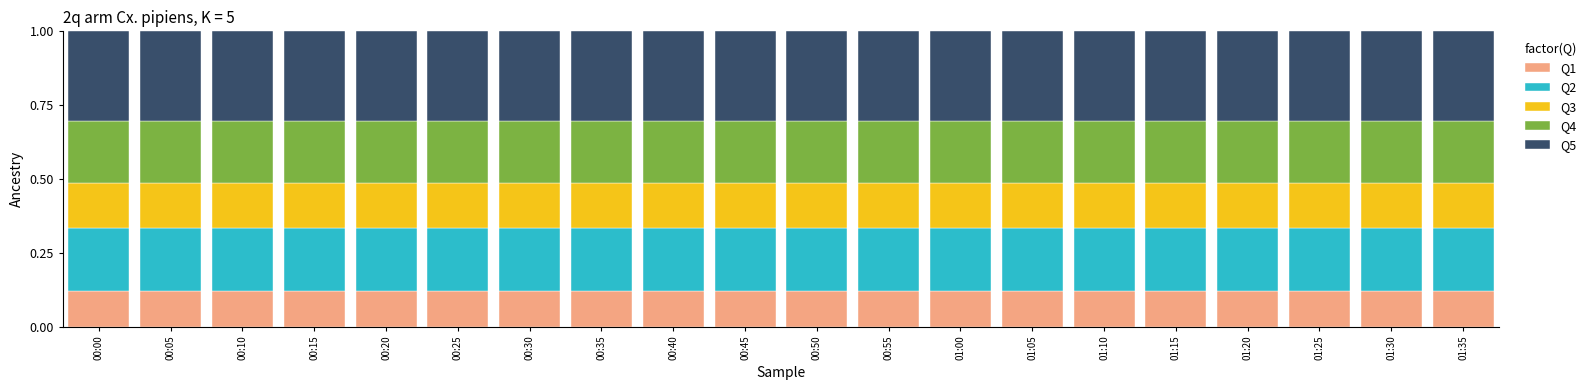

What is the total value across all series at 00:25?

1.0